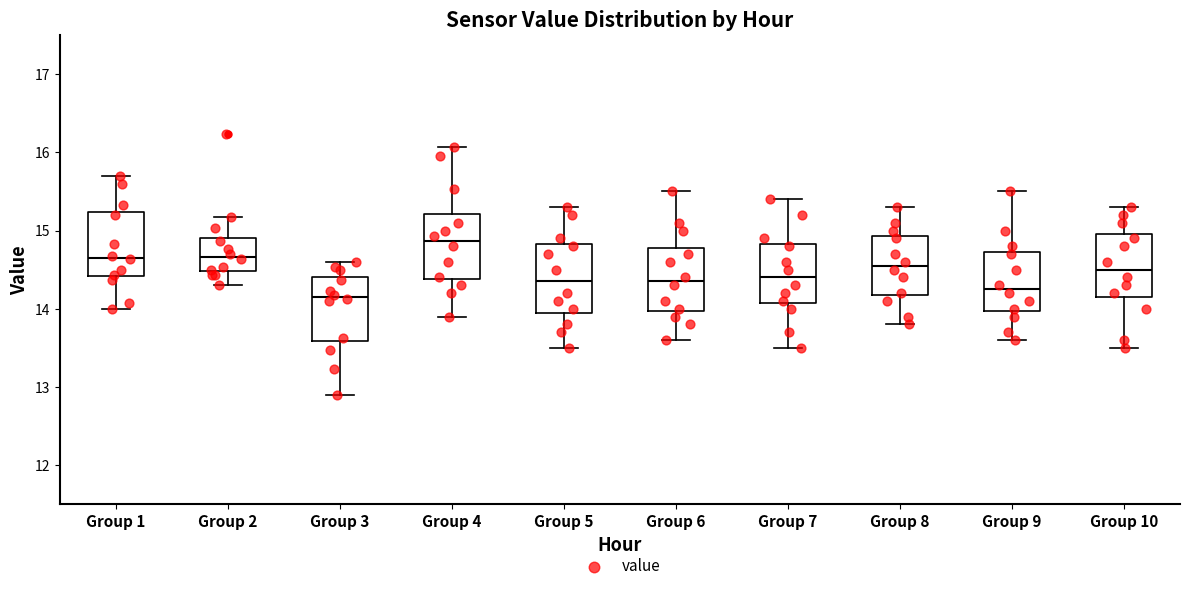

Where does the median line of the box for Group 7 sit on the y-axis? The values are not printed on the chart, so give them approximately, as read against the axis.

14.4